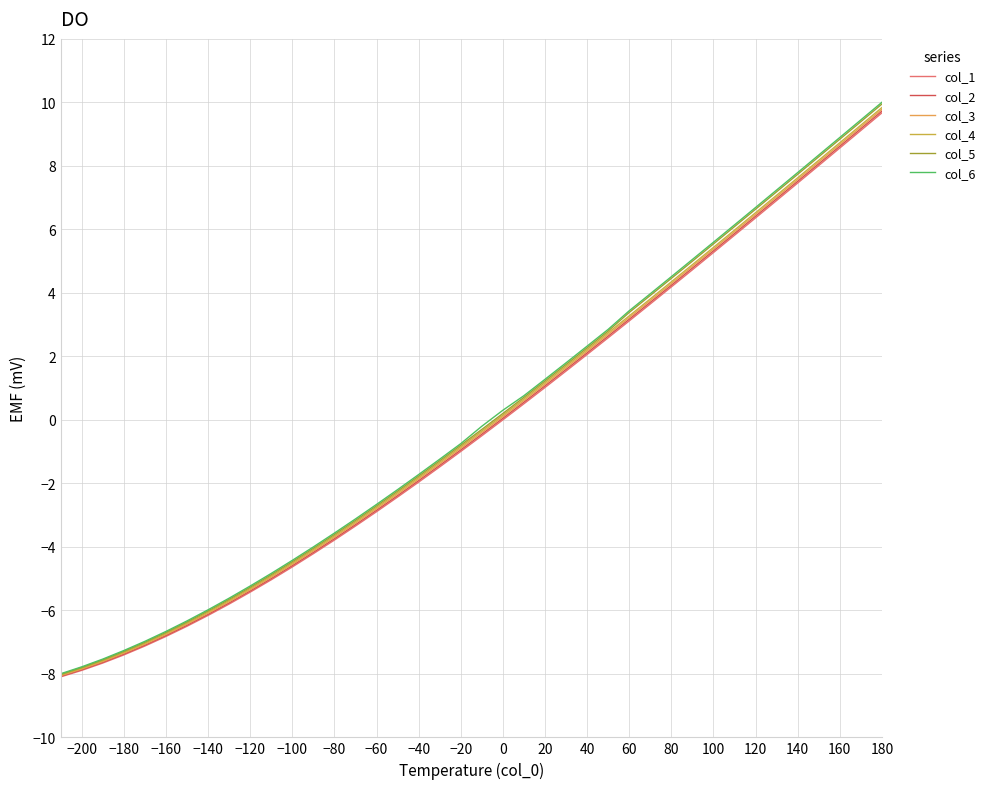

What is the value of the col_4 point at the 14th from the left?

-3.7